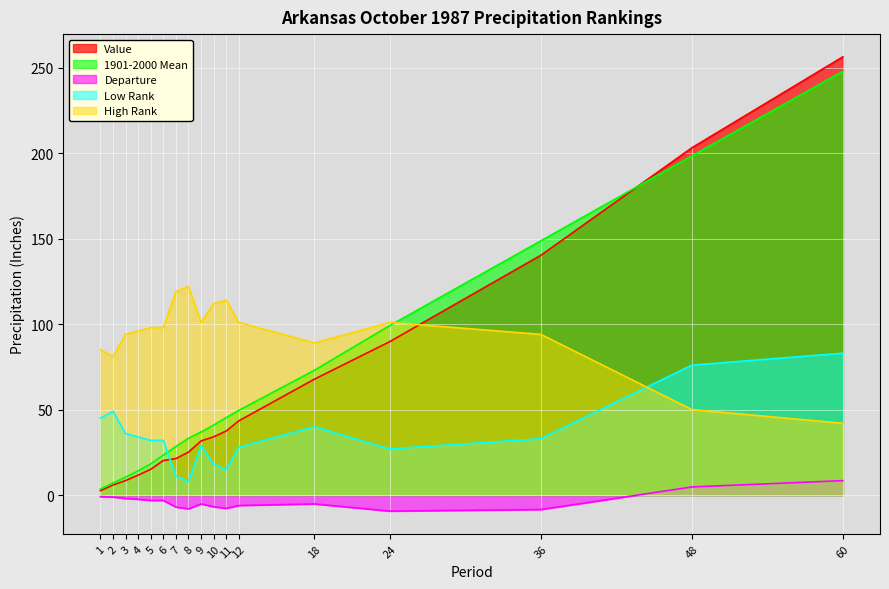

True or false: Value and 1901-2000 Mean cross at least once.

True